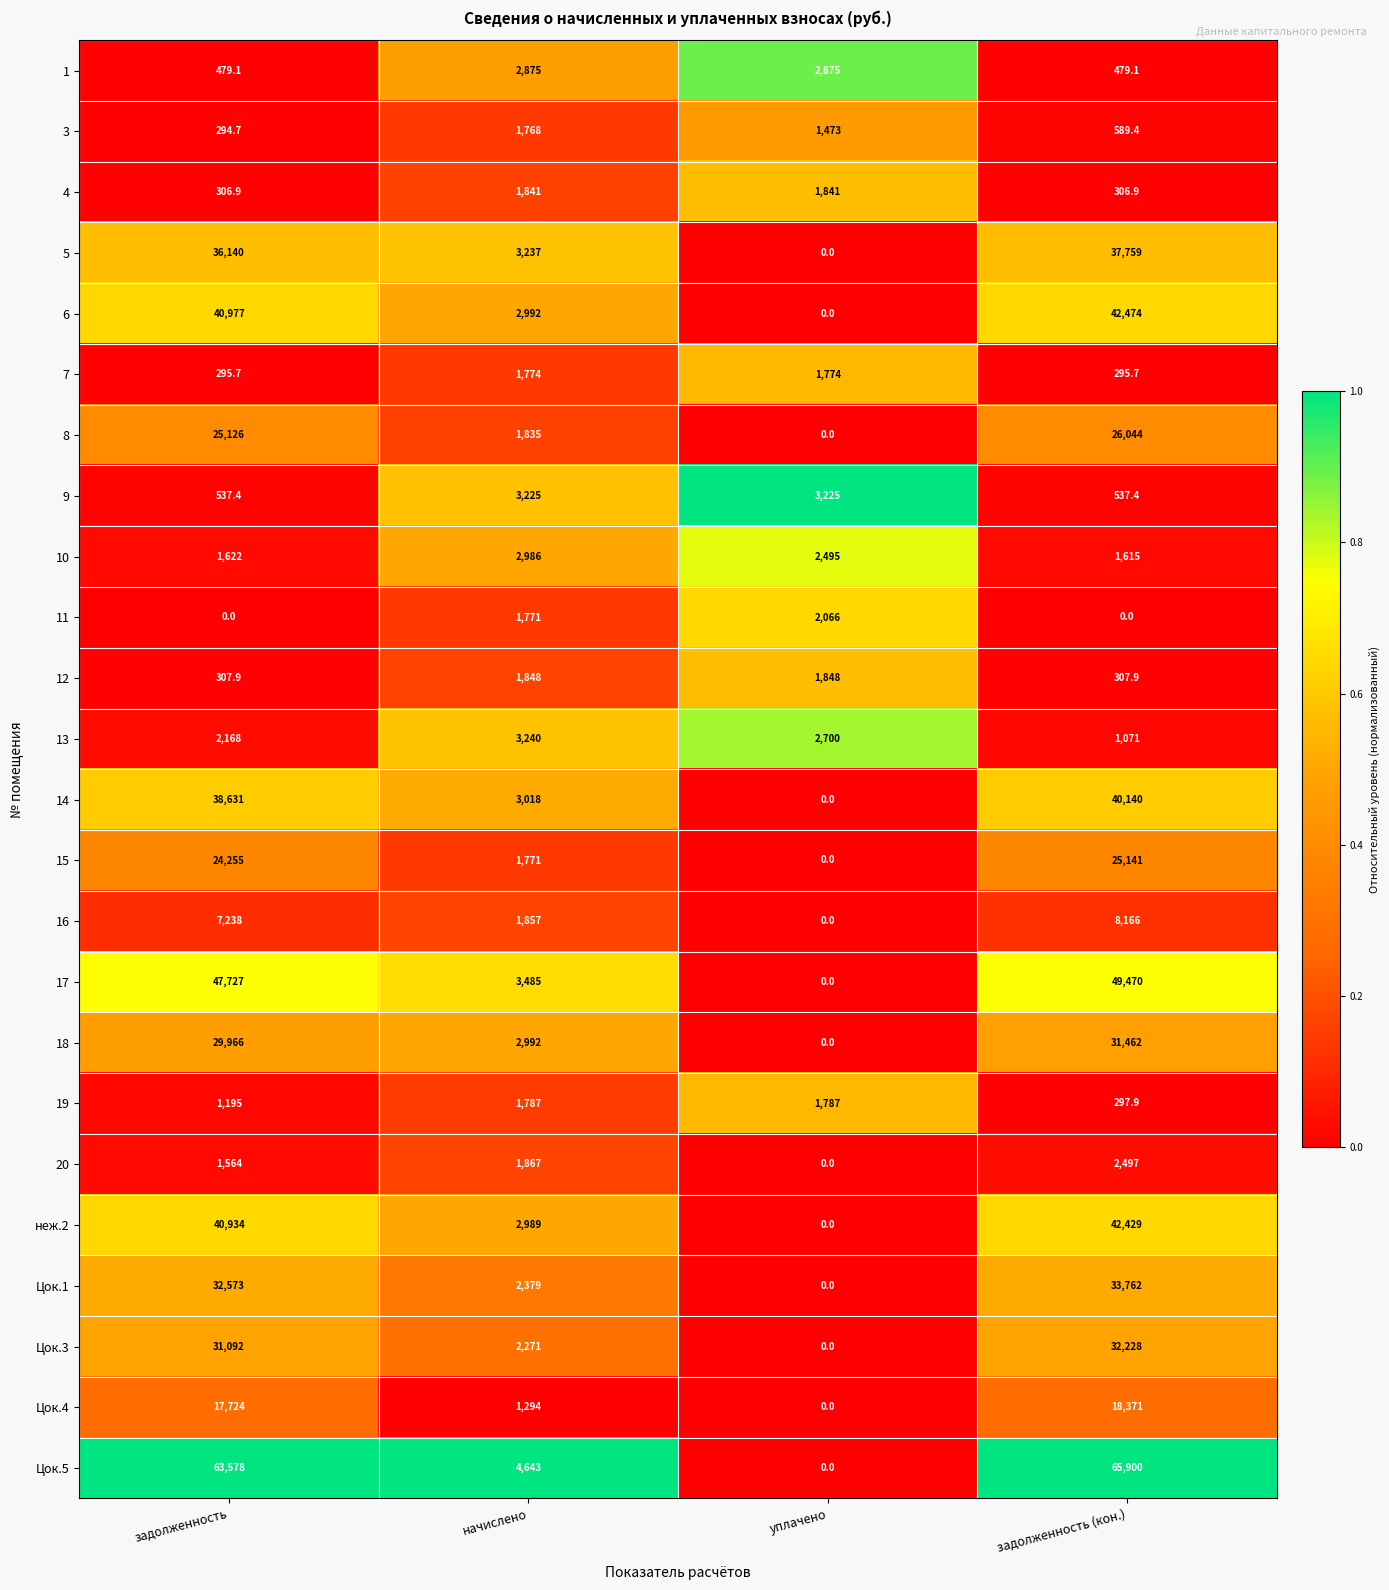

At which category does the chart reach its peak across all series?

задолженность (кон.)